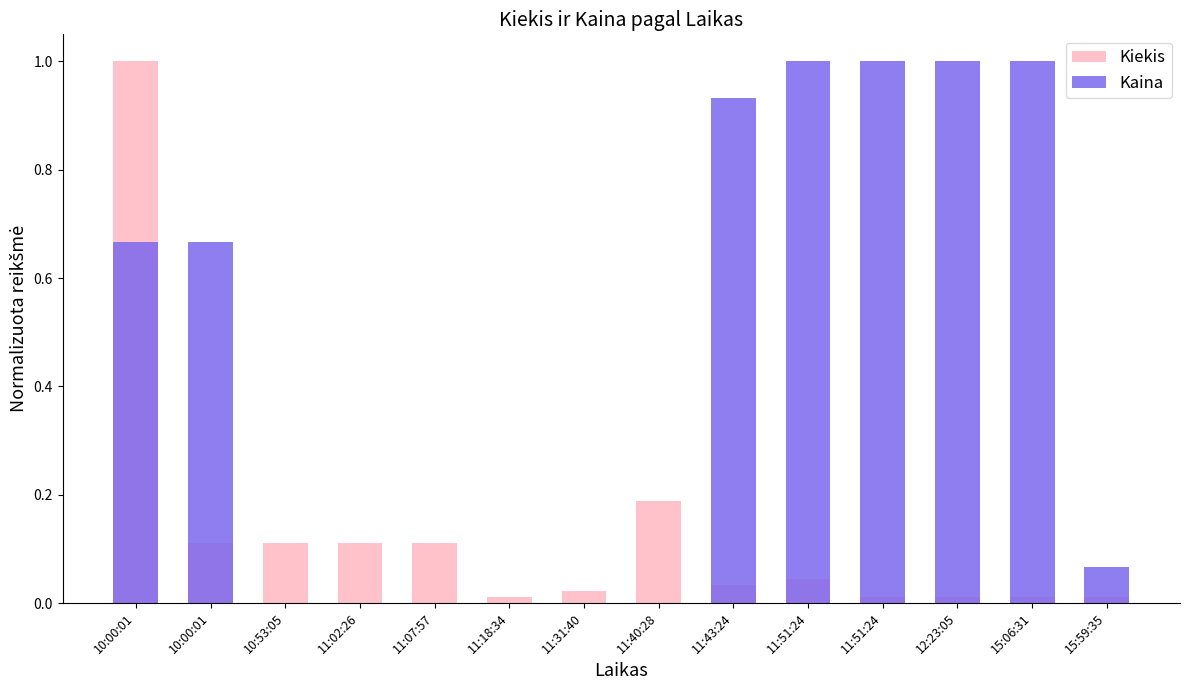

At 11:51:24, list the series in order from largest to smallest.

Kaina, Kiekis